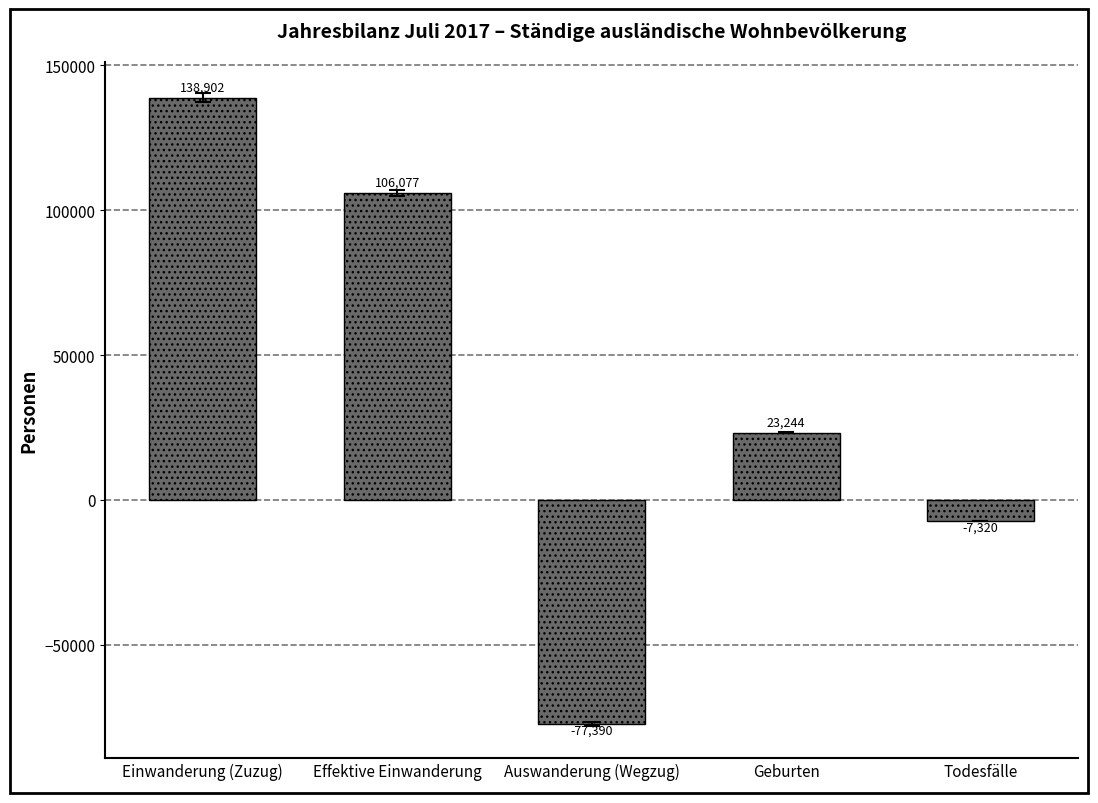

Which label corresponds to the largest value in the chart?

Einwanderung (Zuzug)